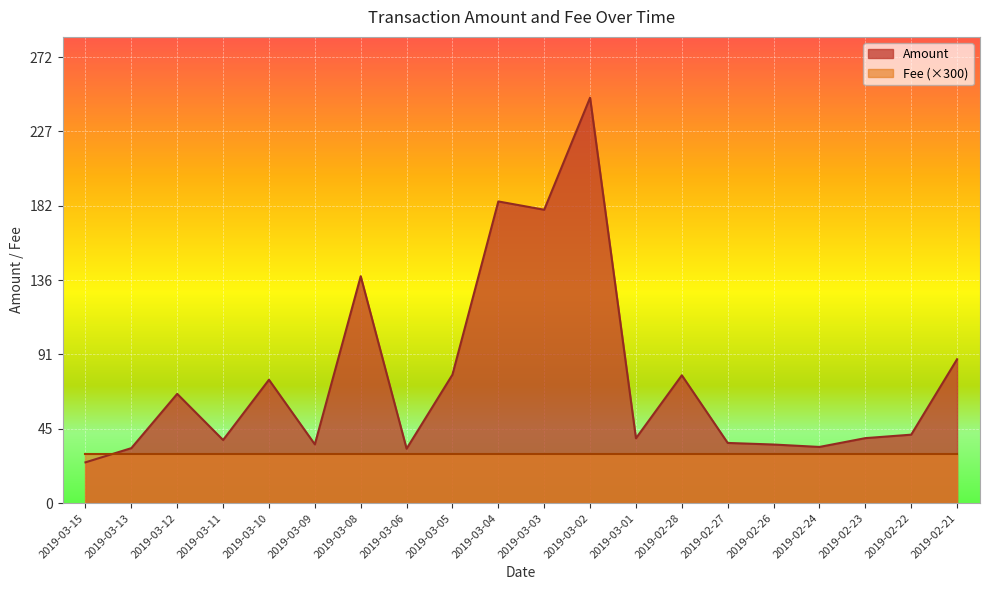

What is the value of the Fee point at the 9th from the left?

30.0